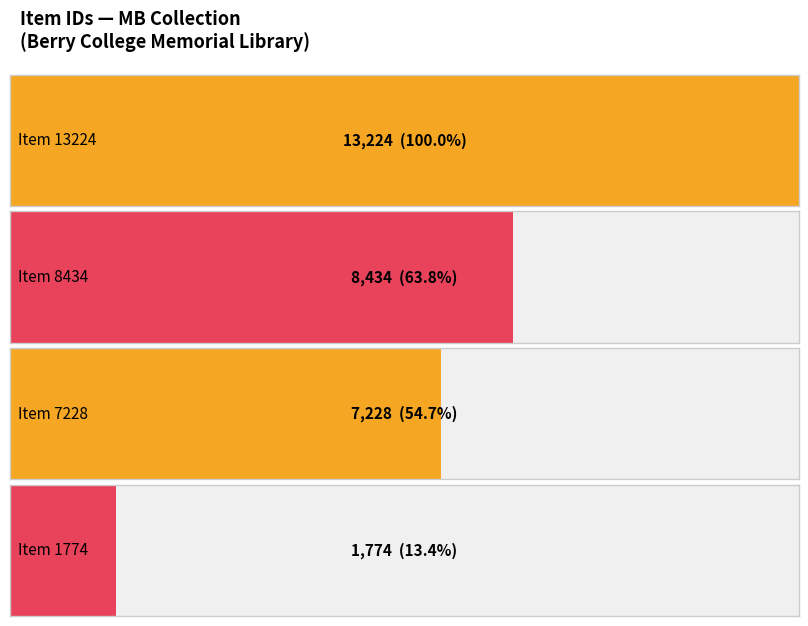

How many distinct data groups are displayed?

1